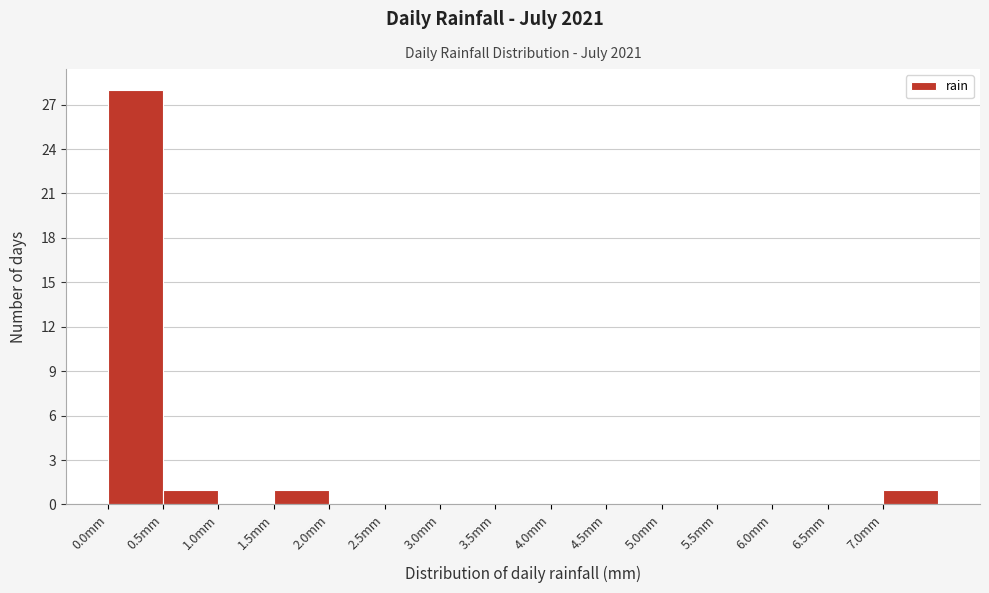

Which range on the x-axis has the tallest bar?

0.0 to 0.5